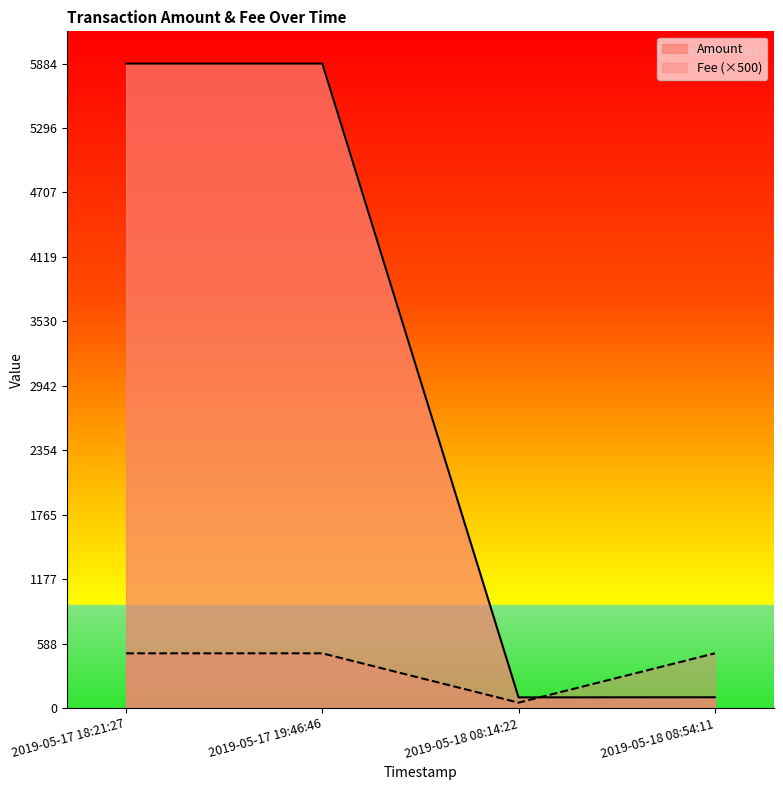

Reading left to right, transcribe all the data shown in this chart.

Amount: 5883.9	5884.0	98.0	99.0
Fee: 500.0	500.0	50.0	500.0